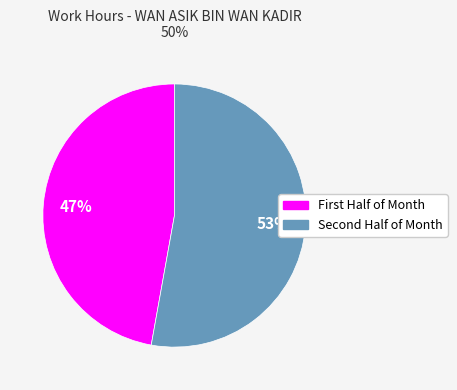

To the nearest percent, what is the difference between the largest and smallest slice percentages?

6%